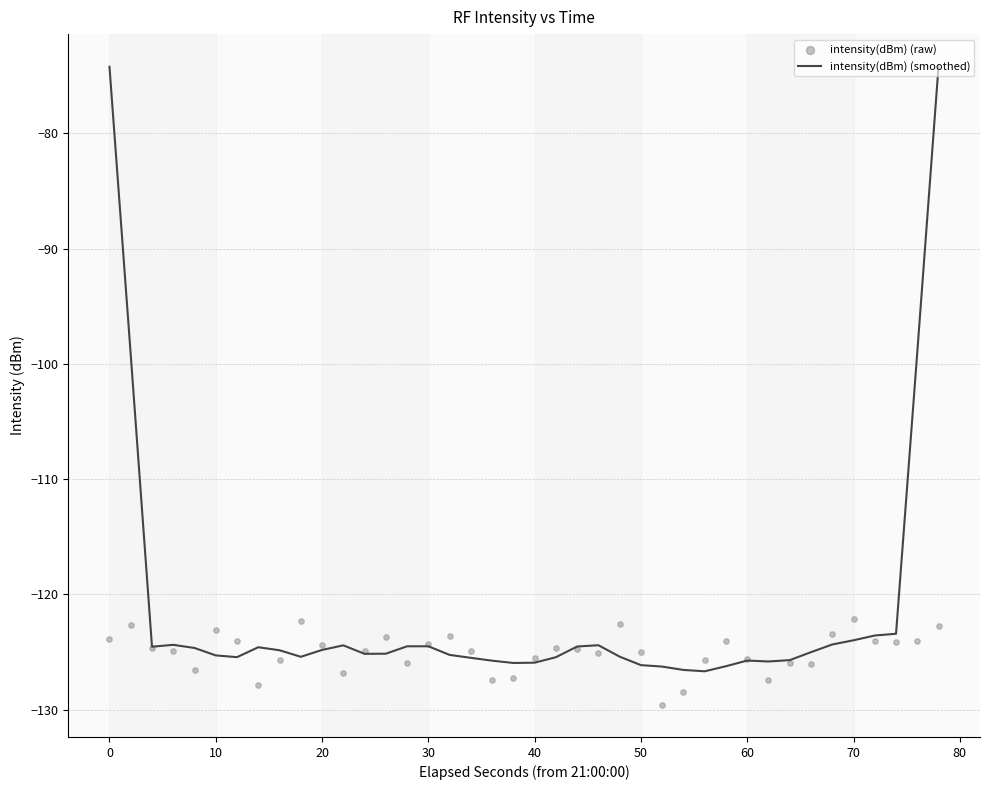

Which series has the widest spread of Y values?

intensity(dBm) (smoothed)